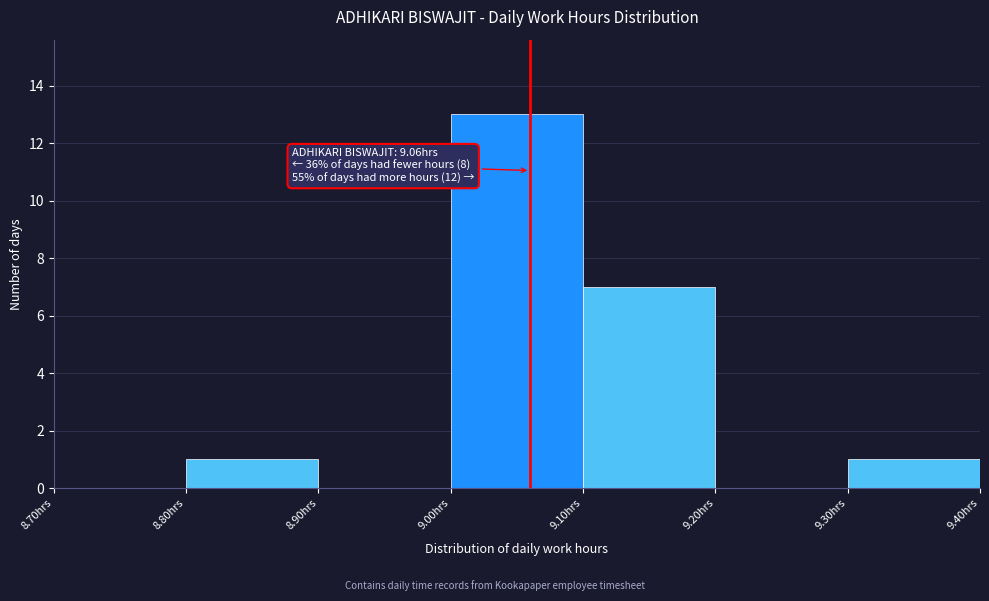

Over which range of the x-axis is the bar tallest?

9.0 to 9.1